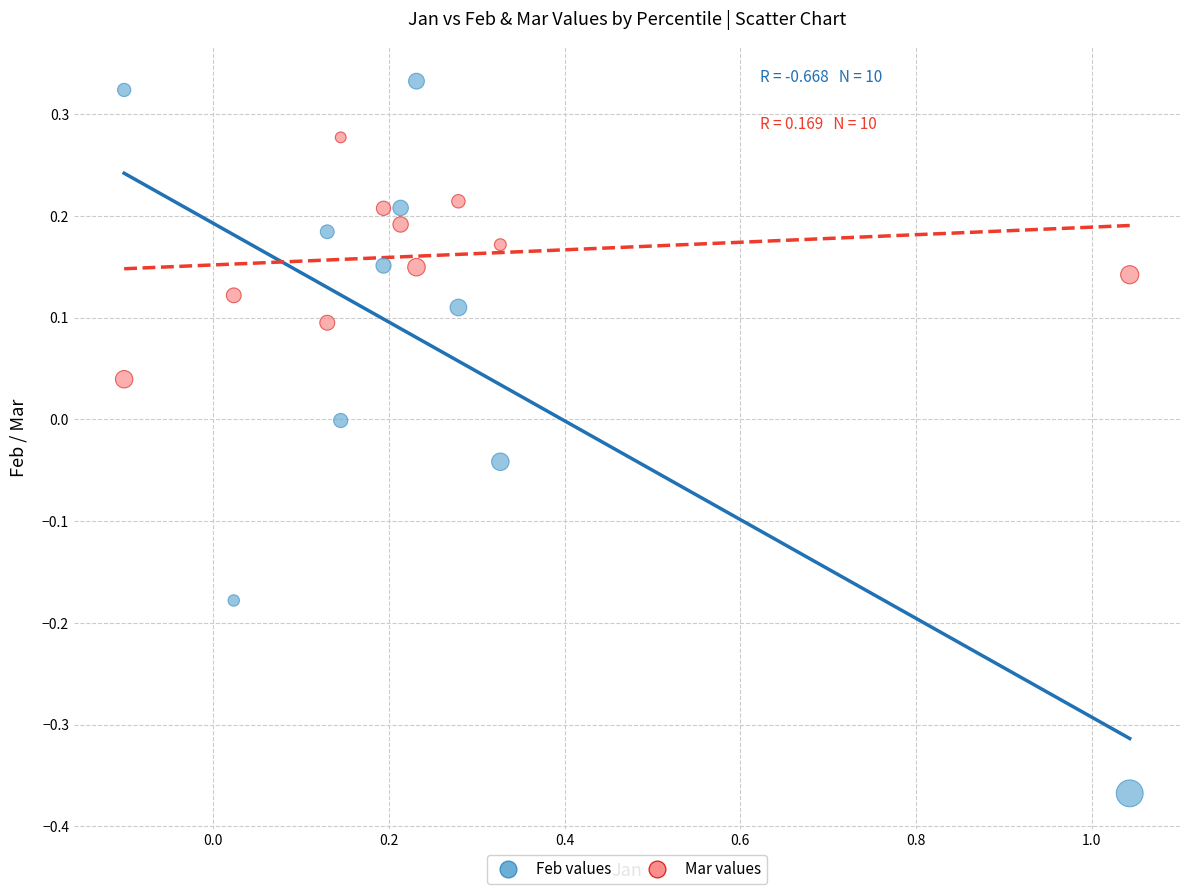

Across all data points, what is the range of X values (max minus min)?

1.1